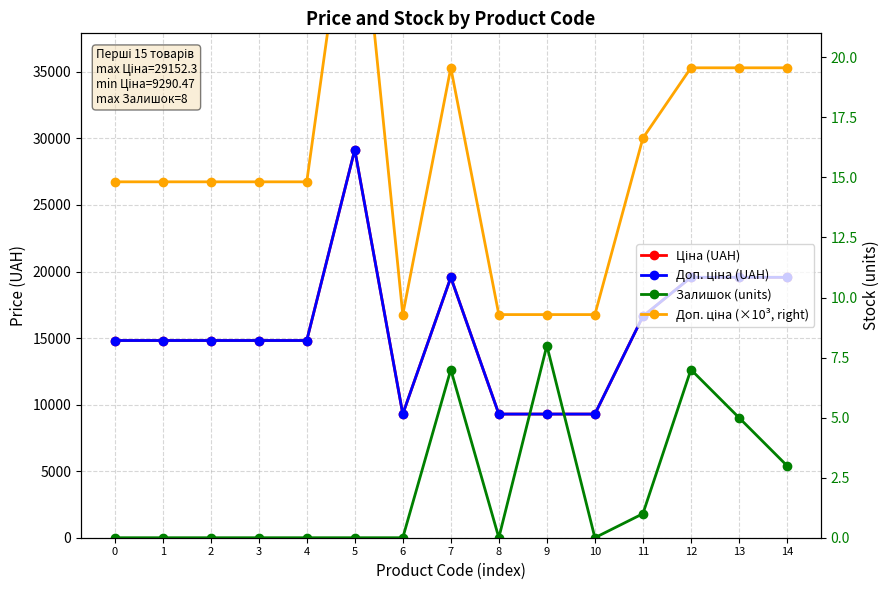

Which series has the largest range (max minus min)?

Ціна (UAH)